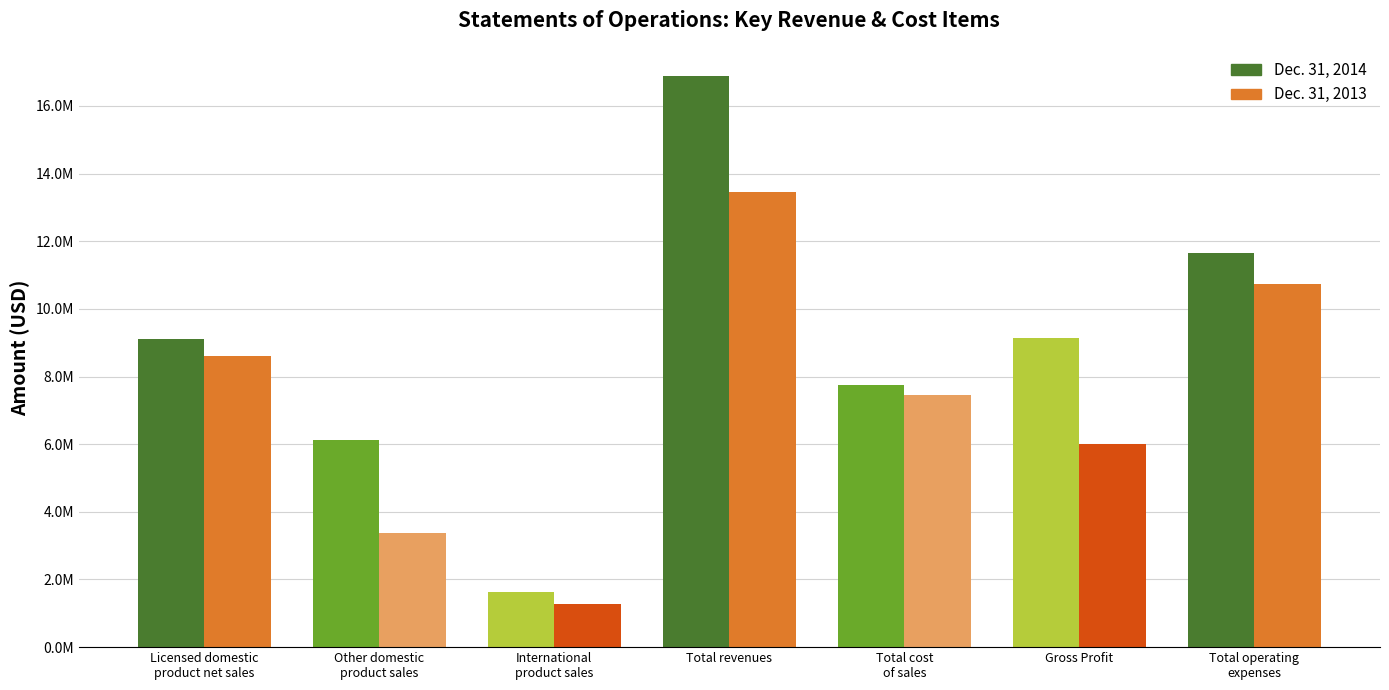

Are the bars grouped side by side (vs. stacked)?

Yes